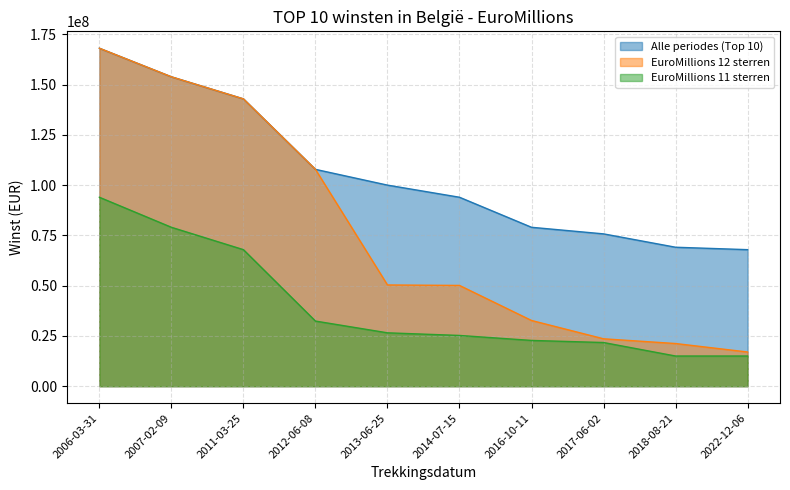

The value of EuroMillions 11 sterren at 2018-08-21 is 15000000. True or false?

True